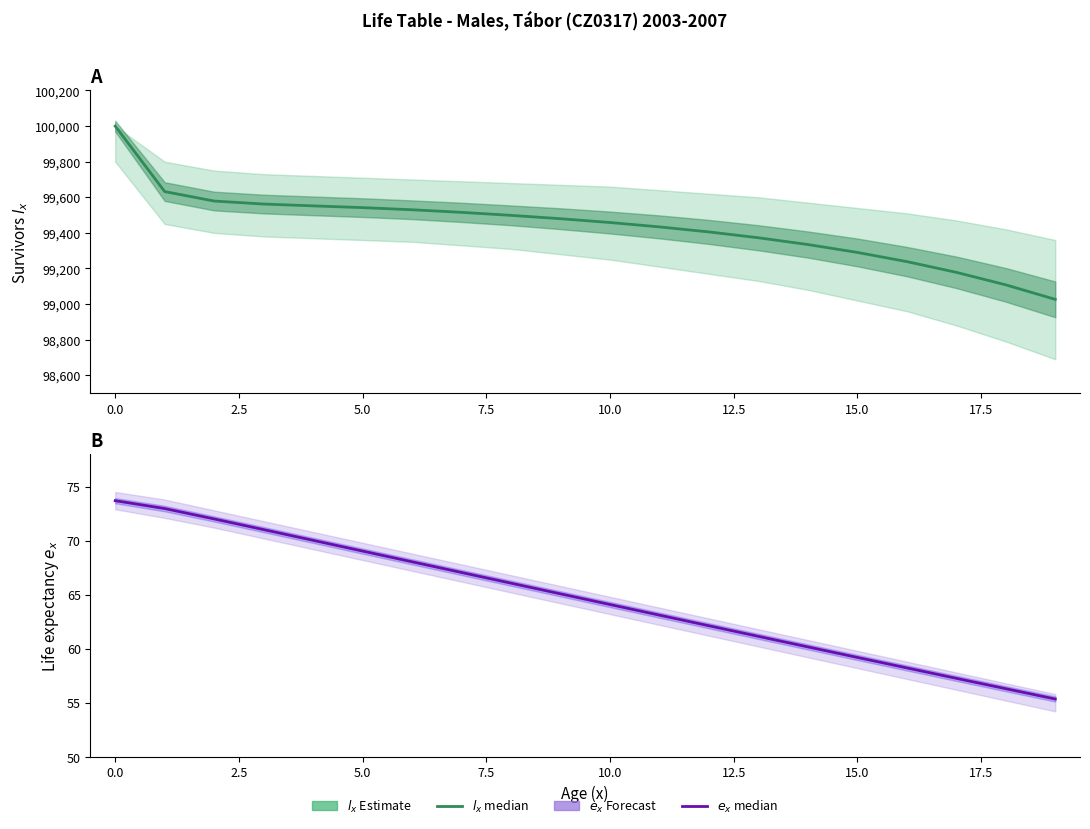

The value of Estimate (median) at 5.0 is 55147.9. True or false?

False